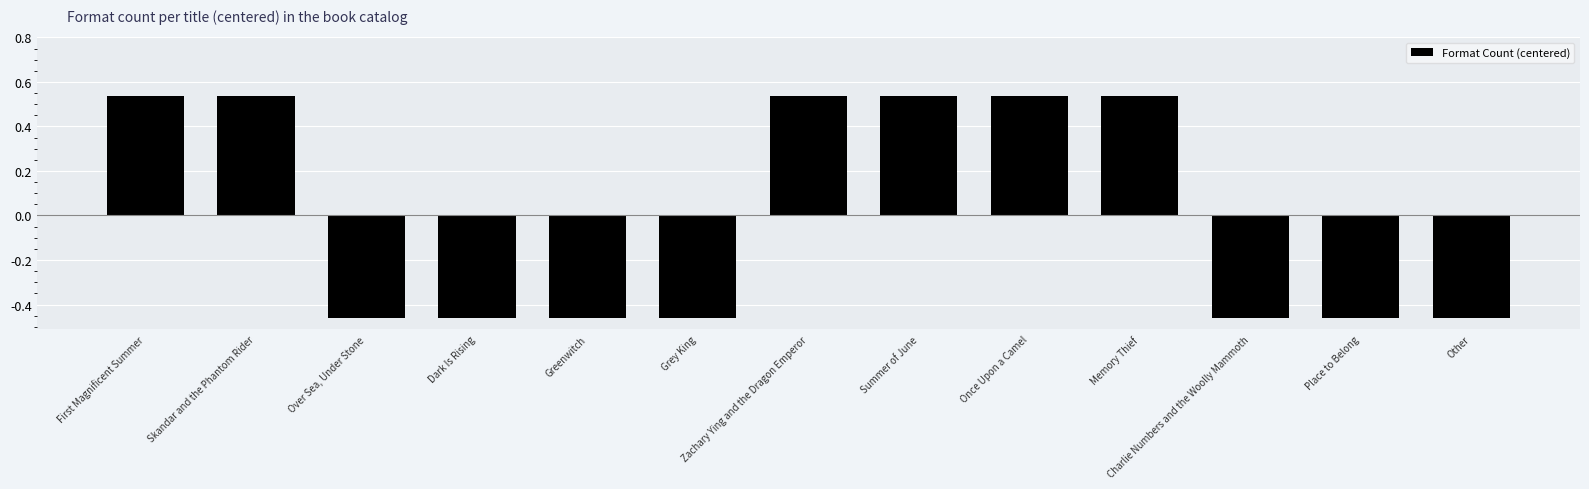

The chart shows a value of 0.8 at Zachary Ying and the Dragon Emperor. True or false?

False